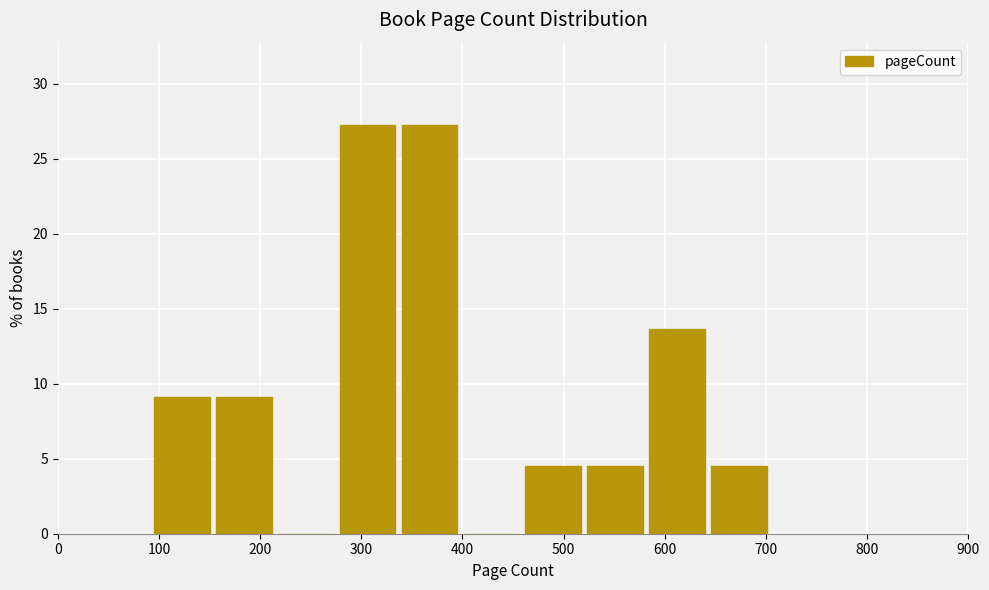

What is the height of the bar covering 280 to 340 on the x-axis? Neither the bar edges nor the heights are printed on the chart, so give them approximately, as read against the axes.

27.5